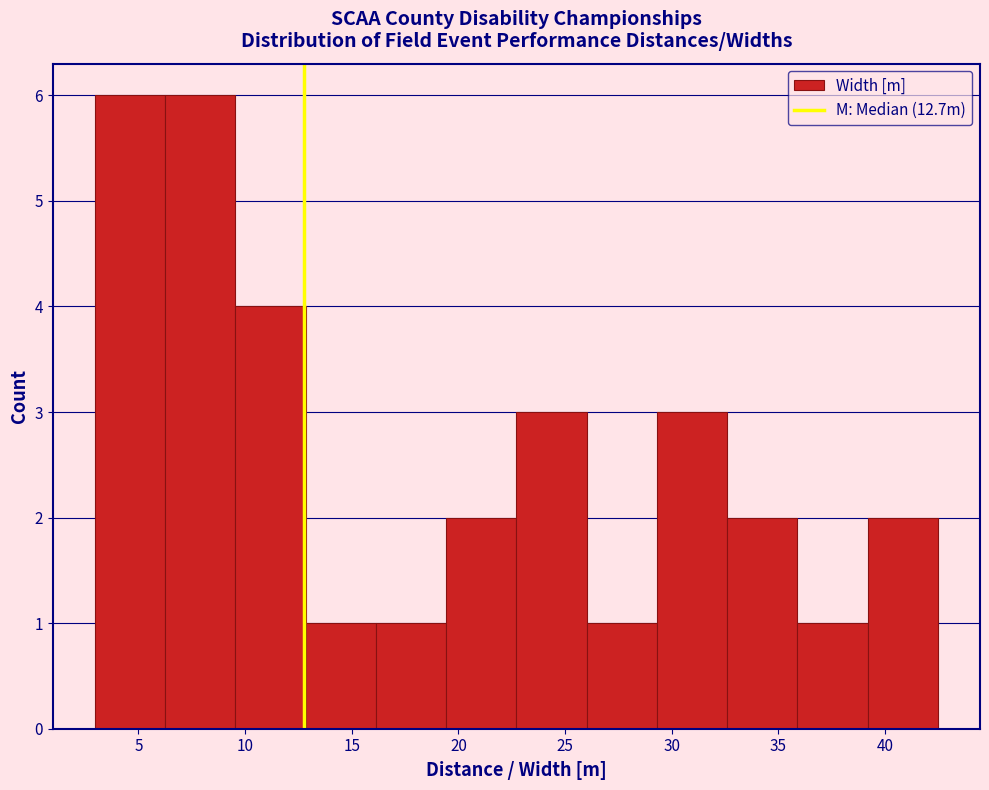

Reading left to right, transcribe this chart: for each bar, give the range it covers on the x-axis and its height. Neither the bar edges nor the heights are printed on the chart, so give them approximately, as read against the axes.

3.0 to 6.5: 6
6.5 to 9.5: 6
9.5 to 13.0: 4
13.0 to 16.0: 1
16.0 to 19.5: 1
19.5 to 22.5: 2
22.5 to 26.0: 3
26.0 to 29.5: 1
29.5 to 32.5: 3
32.5 to 36.0: 2
36.0 to 39.0: 1
39.0 to 42.5: 2